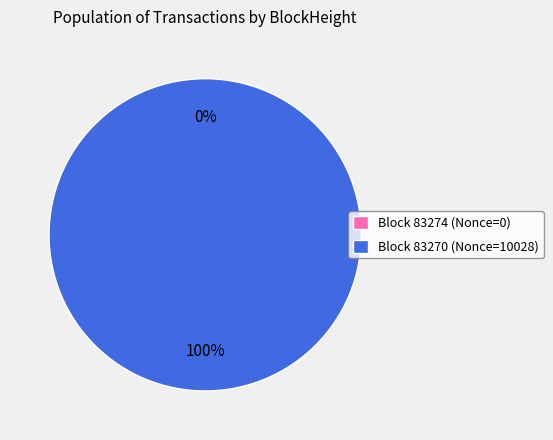

Which slice is the largest?

83270